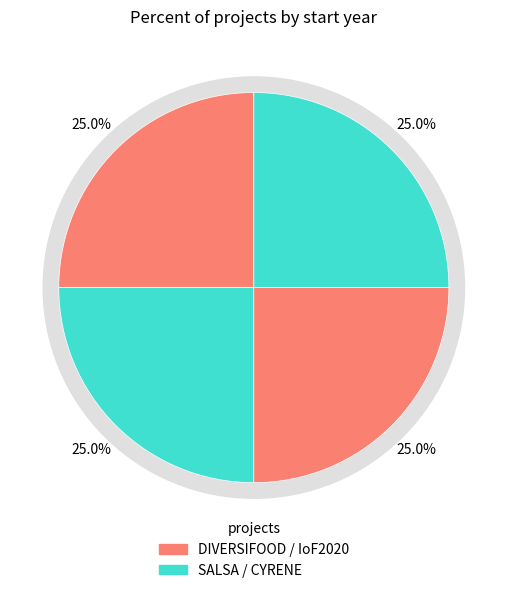

What is the ratio of the value at SALSA (2016) to the value at IoF2020 (2017)?

1.0